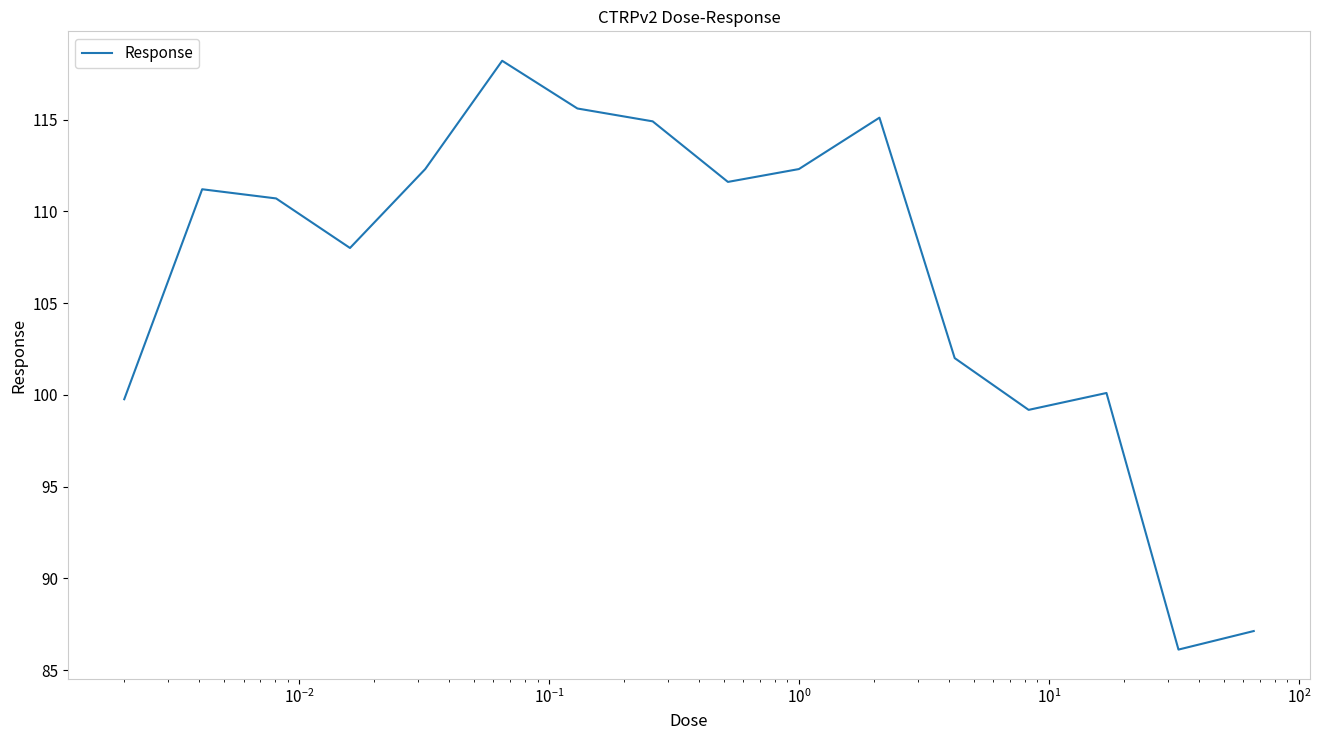

What is the difference between the maximum and minimum values?

32.1